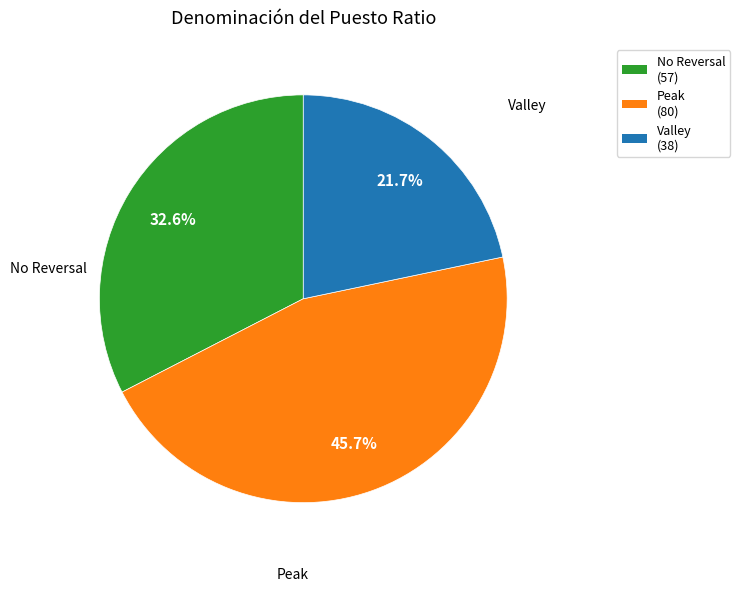

Is there any slice that represents more than half of the pie?

No